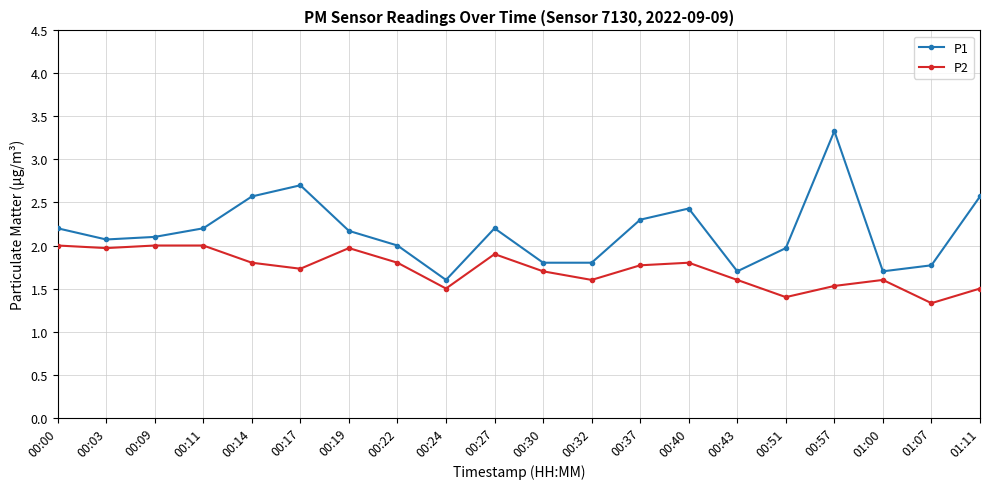

True or false: P1 has a value of 0.6 at 00:32.

False